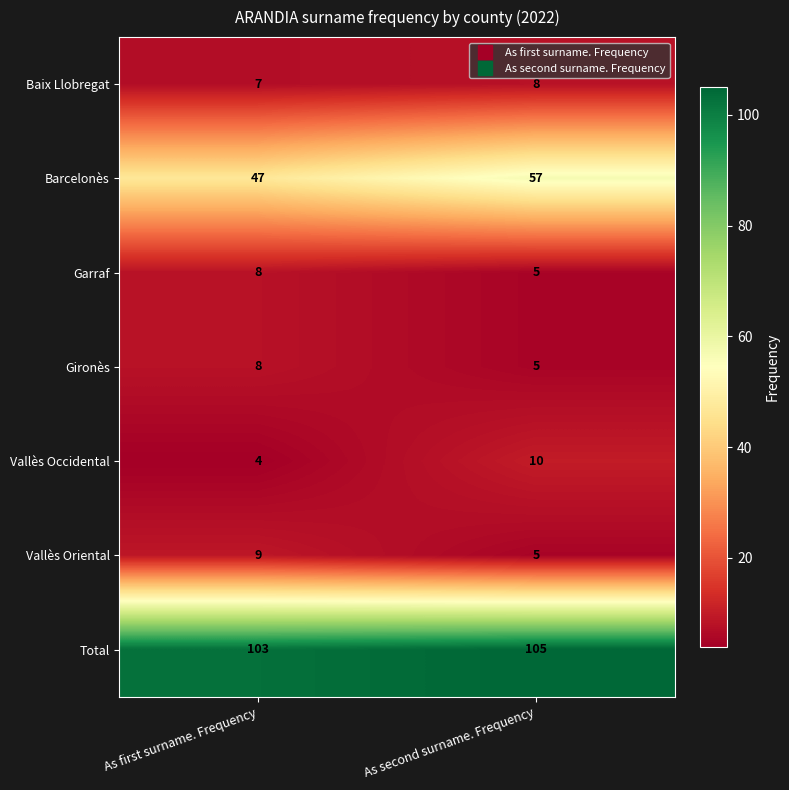

Which label corresponds to the smallest value in the chart?

As first surname. Frequency